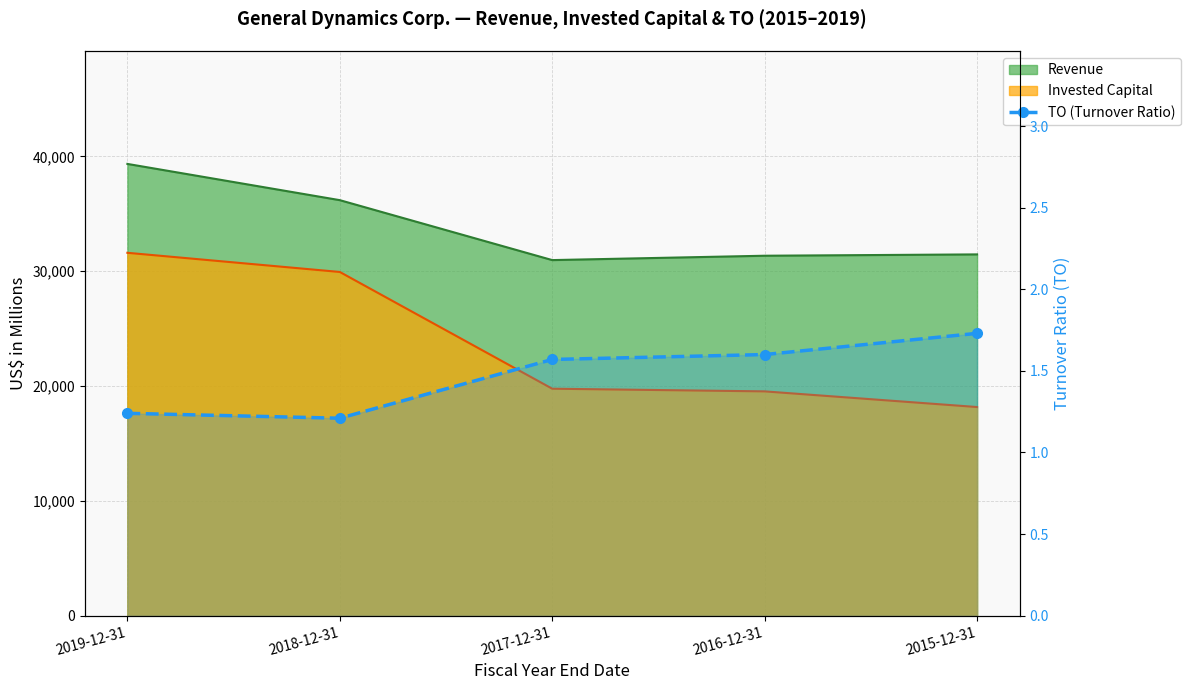

How many values are between 1 and 2?

5